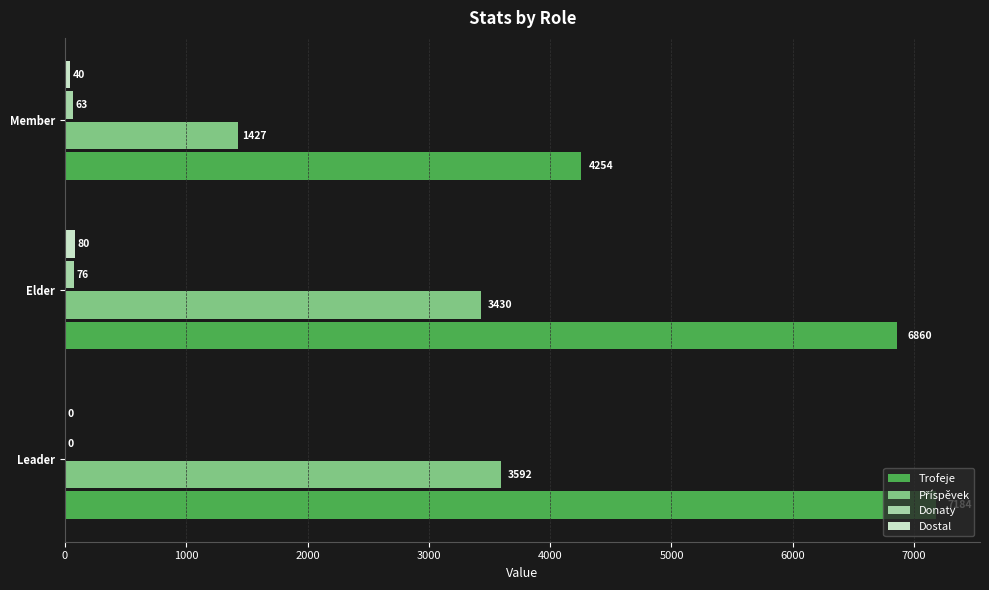

What is the sum of the Trofeje values at Elder and Leader?

14044